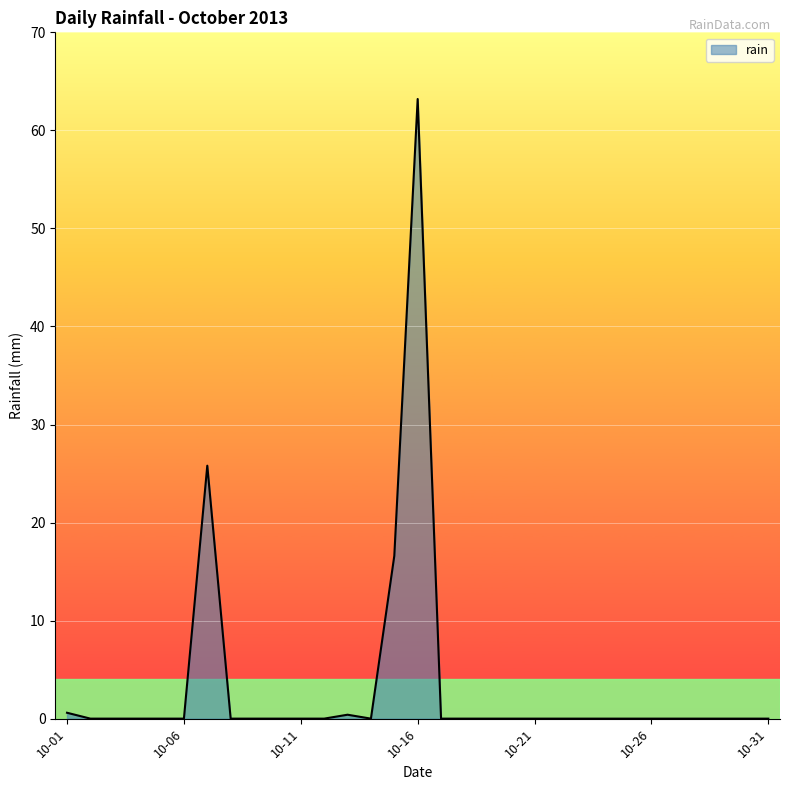

What is the difference between the maximum and minimum values?

63.2